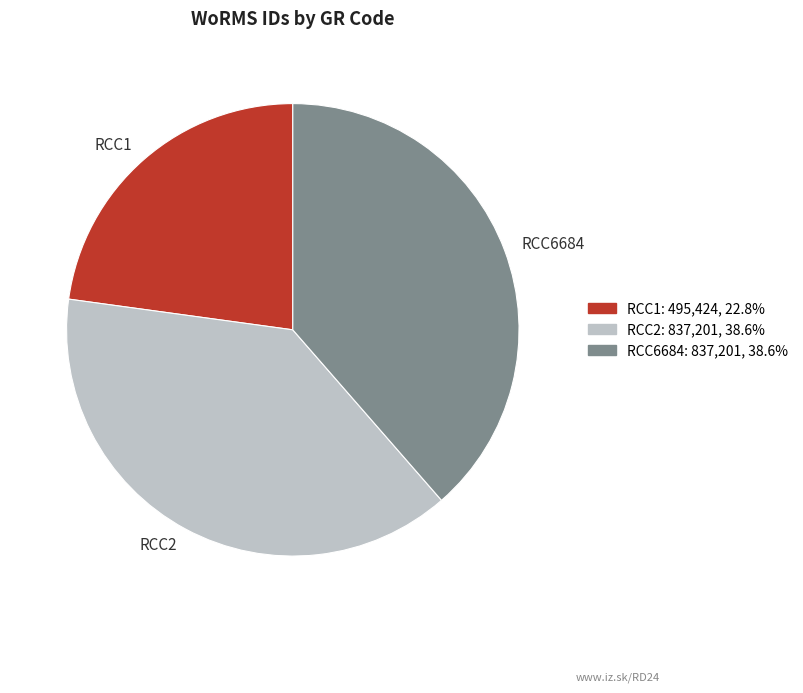

Is the sum of RCC6684 and RCC2 greater than half?

Yes